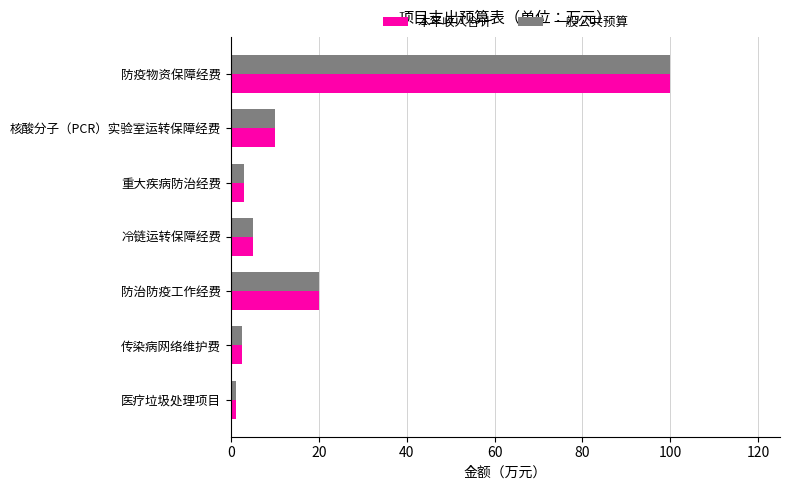

The value of 一般公共预算 at 防治防疫工作经费 is 20.0. True or false?

True